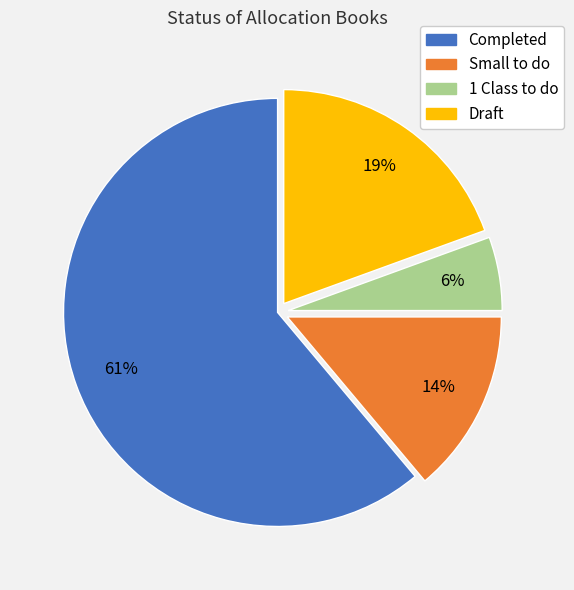

Which has a higher value, Completed or Draft?

Completed